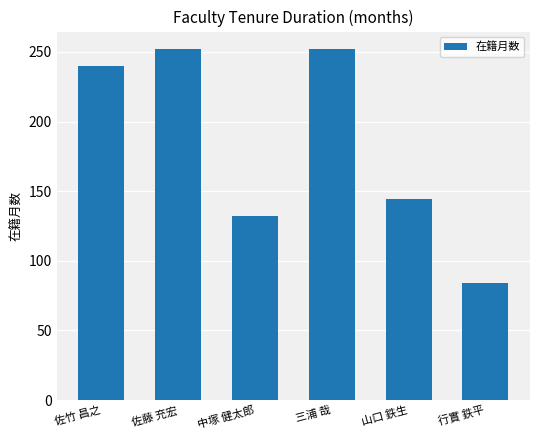

At which label is the value closest to 168?

山口 鉄生